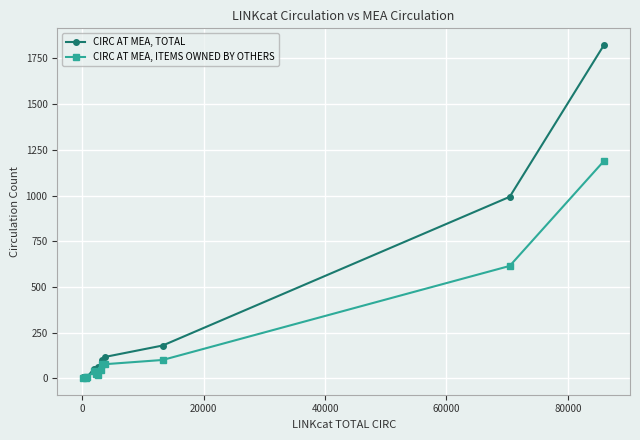

How many lines are shown in the chart?

2